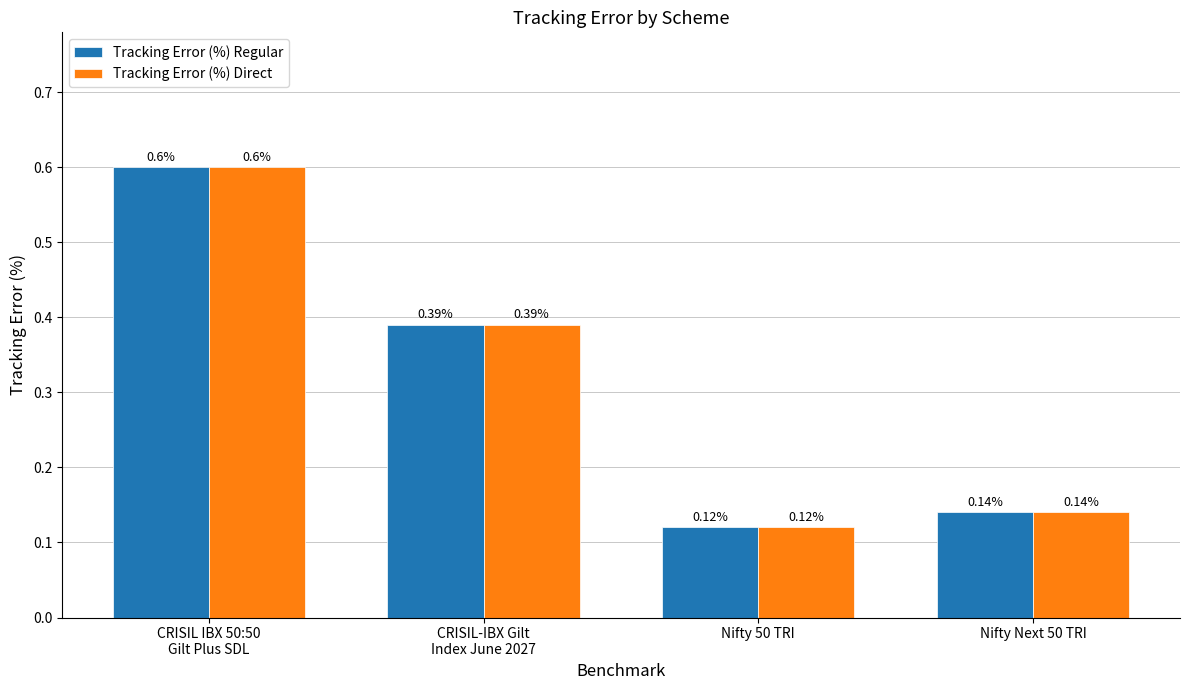

What is the average value of the Tracking Error (%) Regular series?

0.3